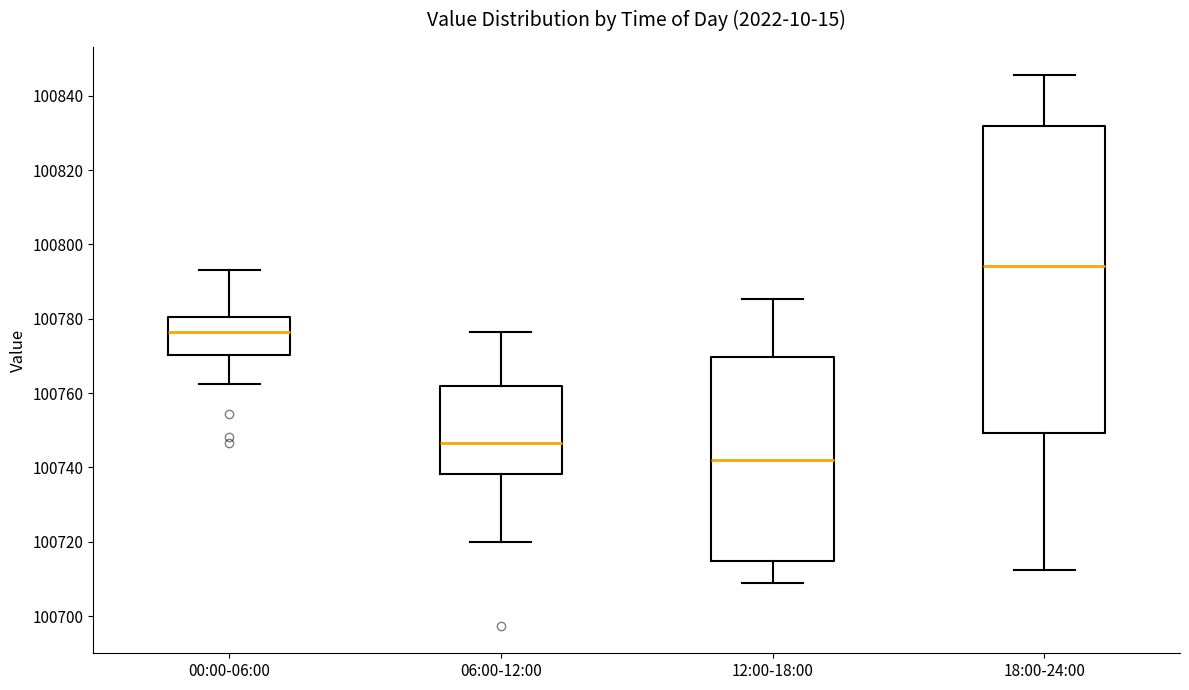

Where is the upper edge of the box for 06:00-12:00 on the y-axis? The values are not printed on the chart, so give them approximately, as read against the axis.

100762